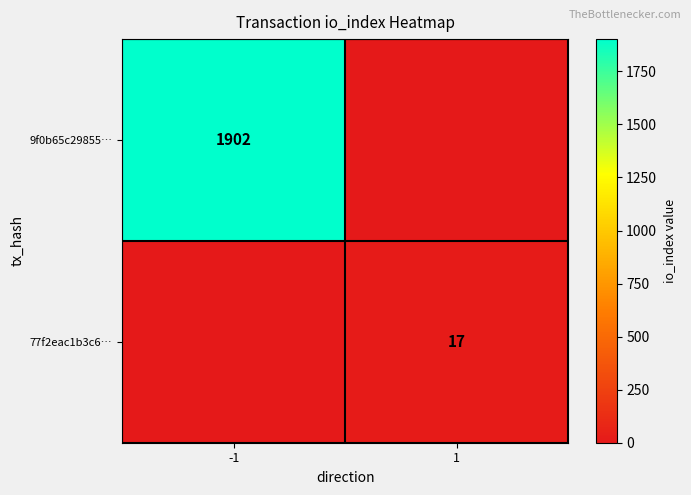

What is the spread (max minus min) of values at 1?

17